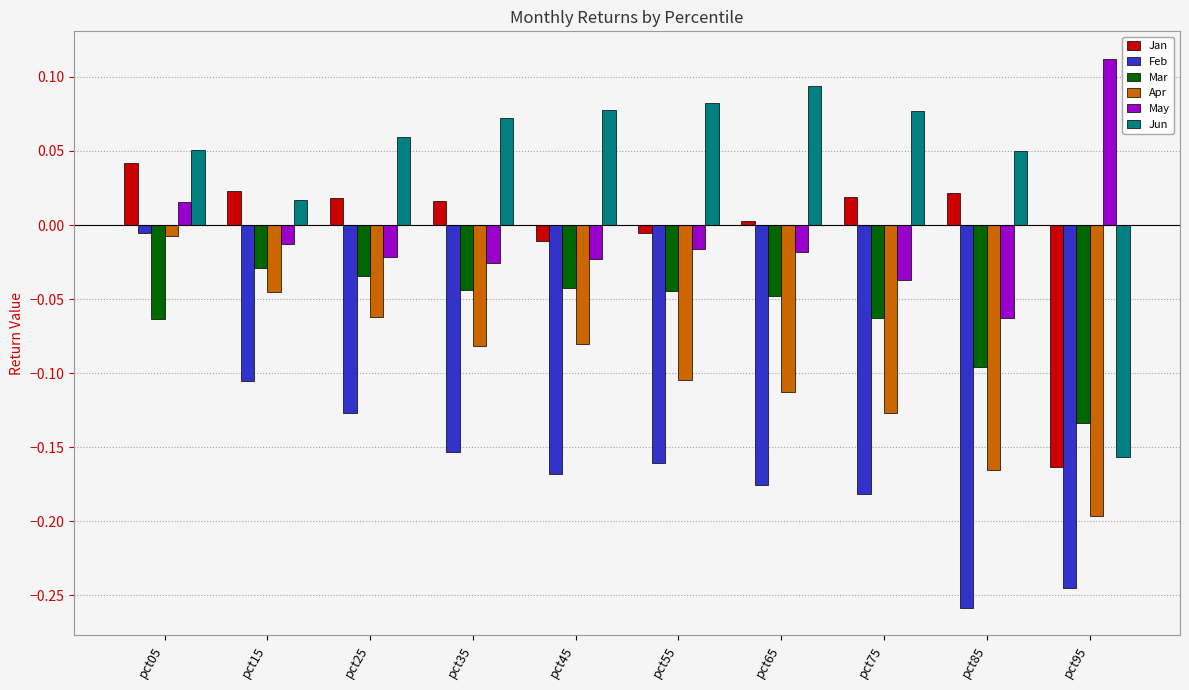

The value of May at pct45 is -0.0. True or false?

True